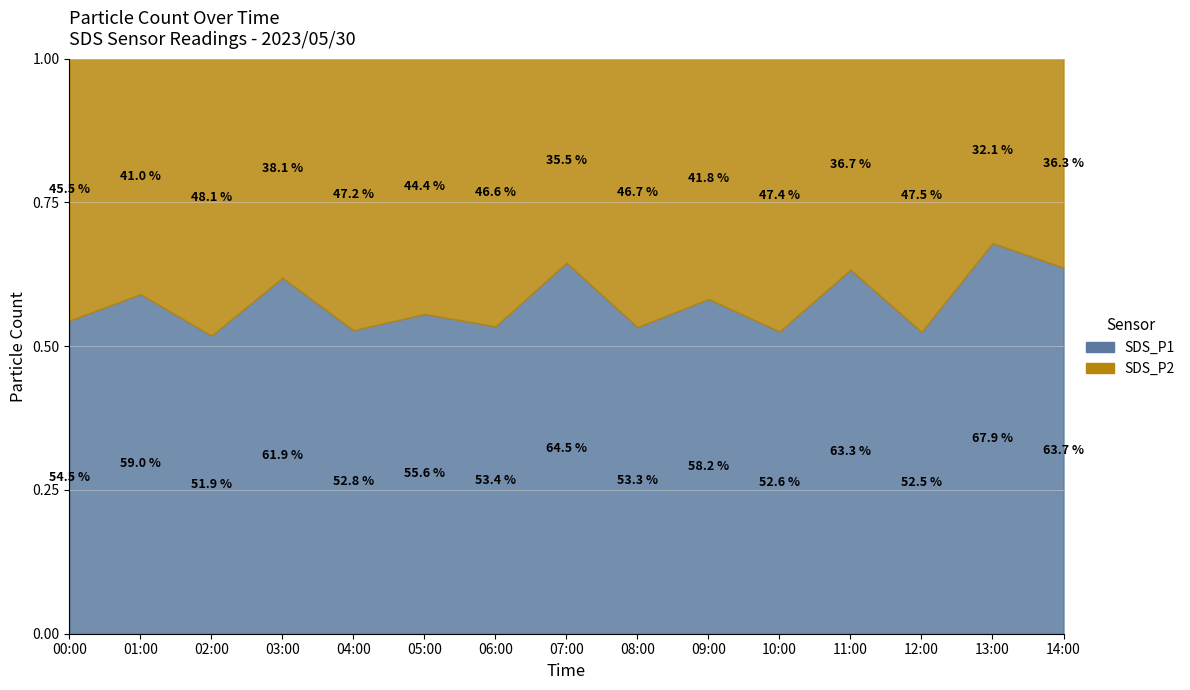

What is the difference between the maximum and minimum values in the SDS_P2 series?

1.2